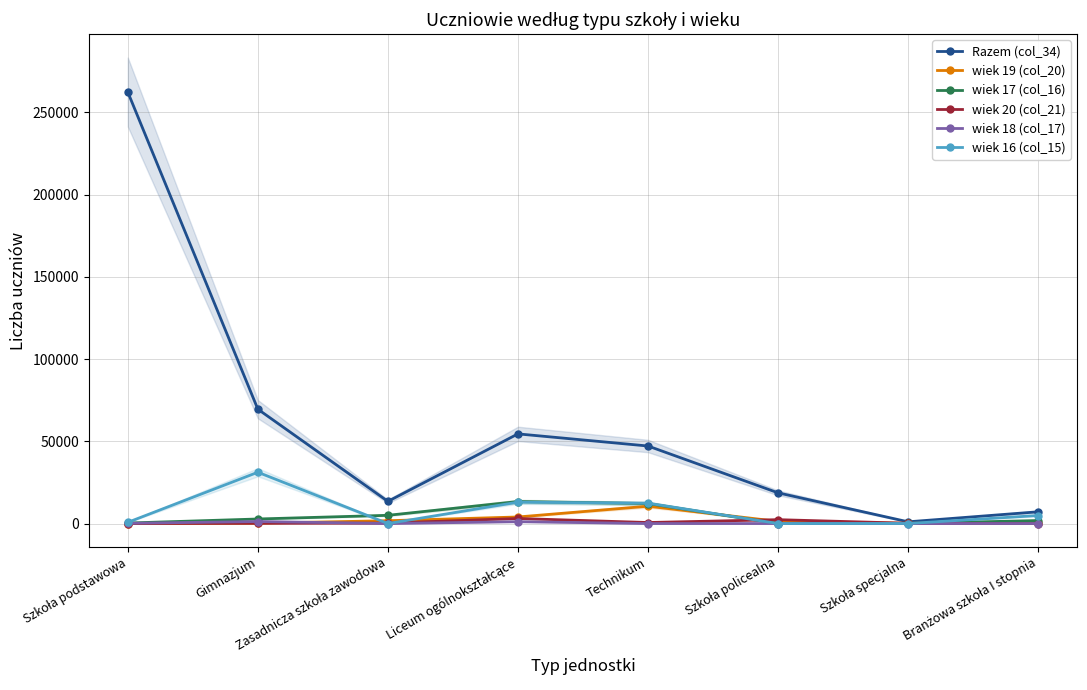

Rank the series at Szkoła specjalna from highest to lowest value.

Razem (col_34), wiek 20 (col_21), wiek 19 (col_20), wiek 17 (col_16), wiek 16 (col_15), wiek 18 (col_17)